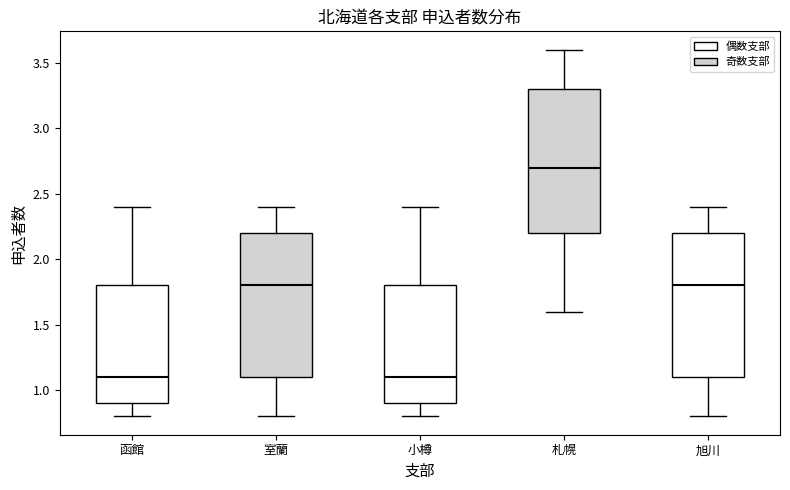

Where is the upper edge of the box for 旭川 on the y-axis? The values are not printed on the chart, so give them approximately, as read against the axis.

2.2